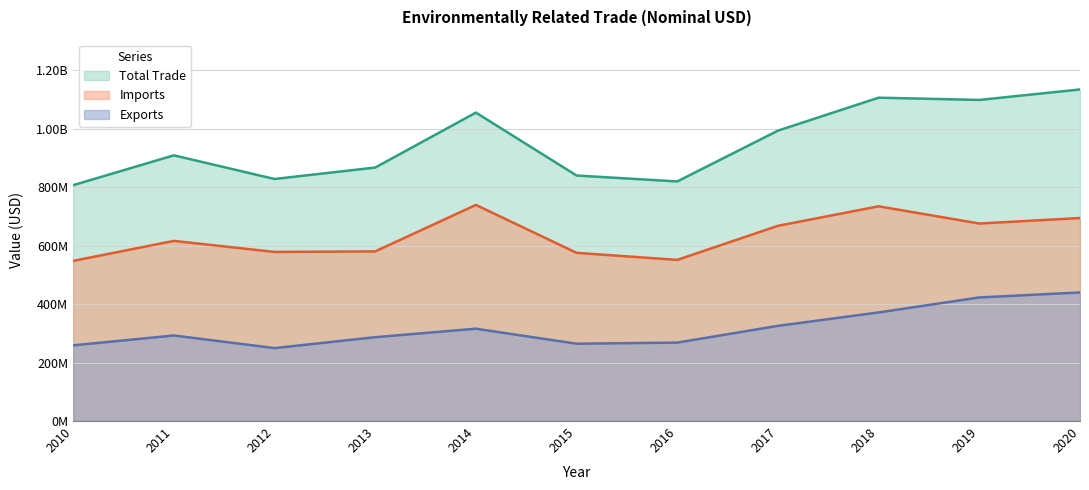

Which category has the lowest value across all series?

2012